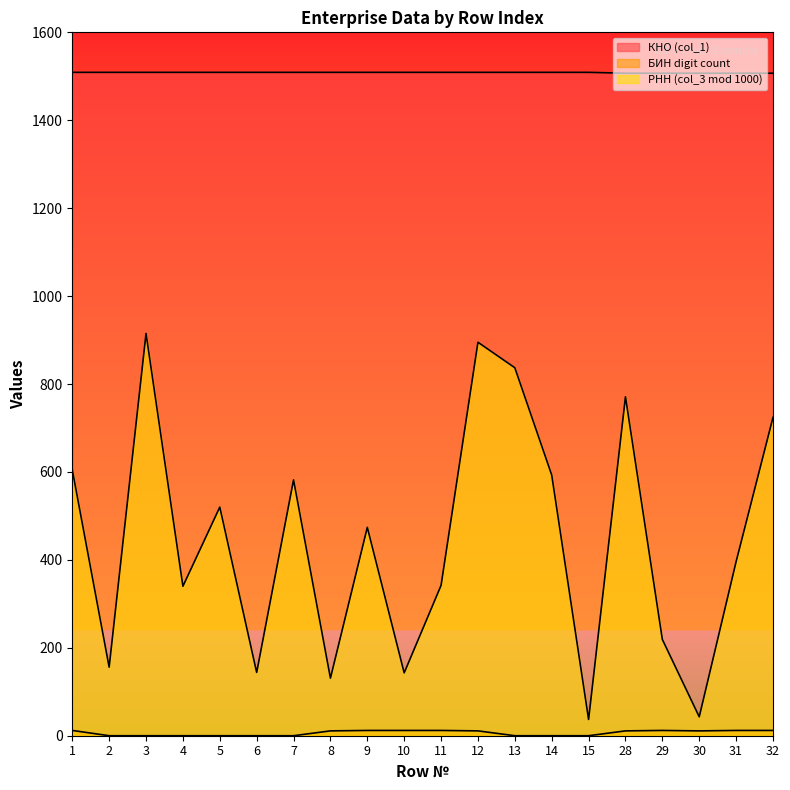

What is the difference between the second highest and second lowest values in the БИН digit count series?

12